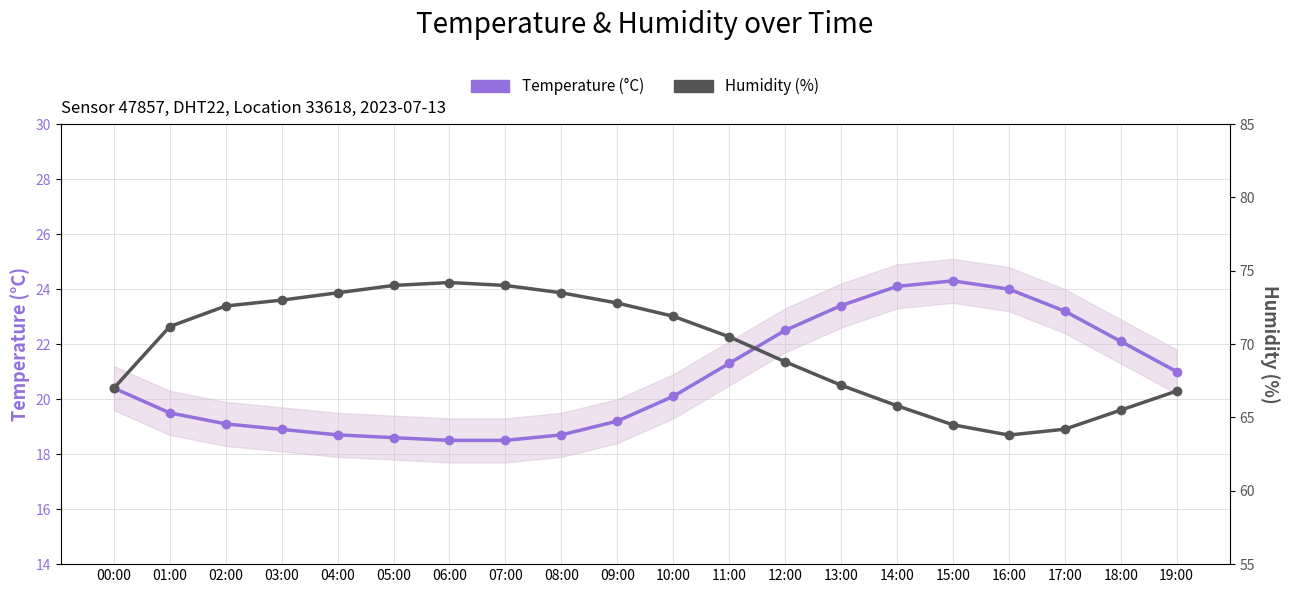

What is the value of the Humidity (%) point at the 7th from the left?

74.2